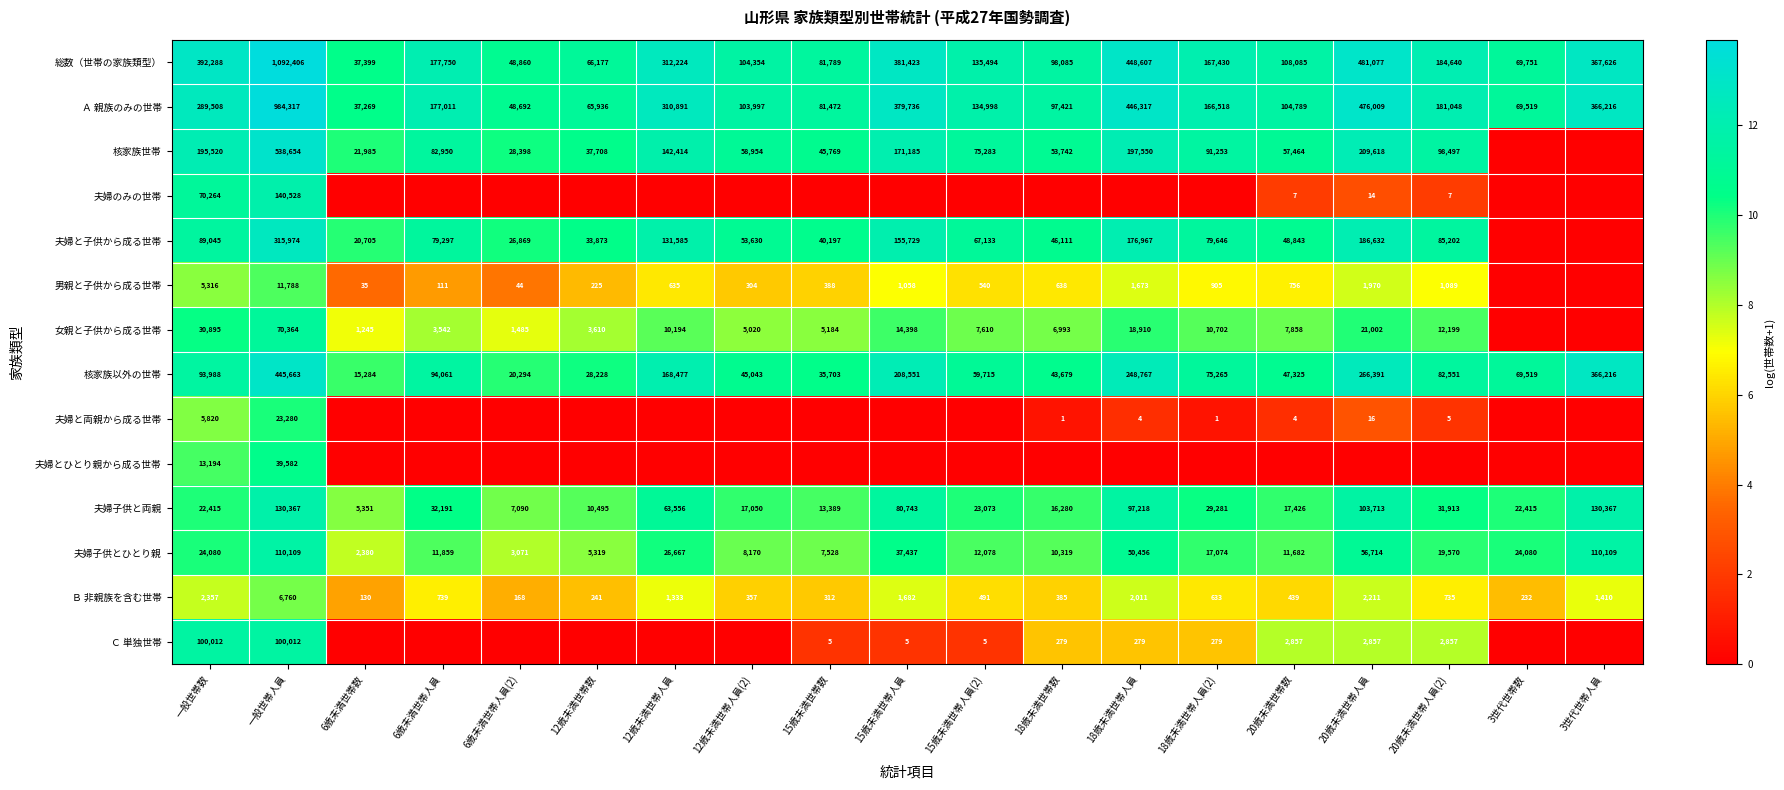

At which label does 夫婦子供とひとり親 reach its minimum?

6歳未満世帯数